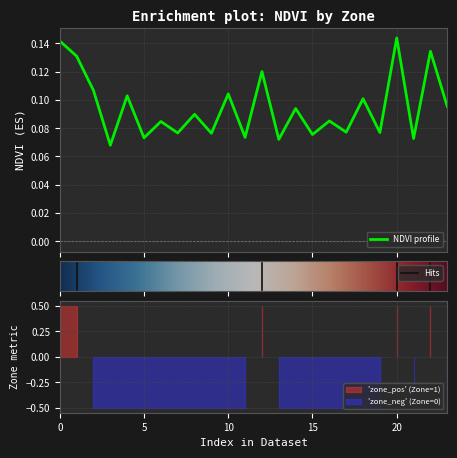

Rank the categories by value from lowest to highest.

3, 13, 21, 5, 11, 15, 9, 7, 19, 17, 6, 16, 8, 14, 23, 18, 4, 10, 2, 12, 1, 22, 0, 20